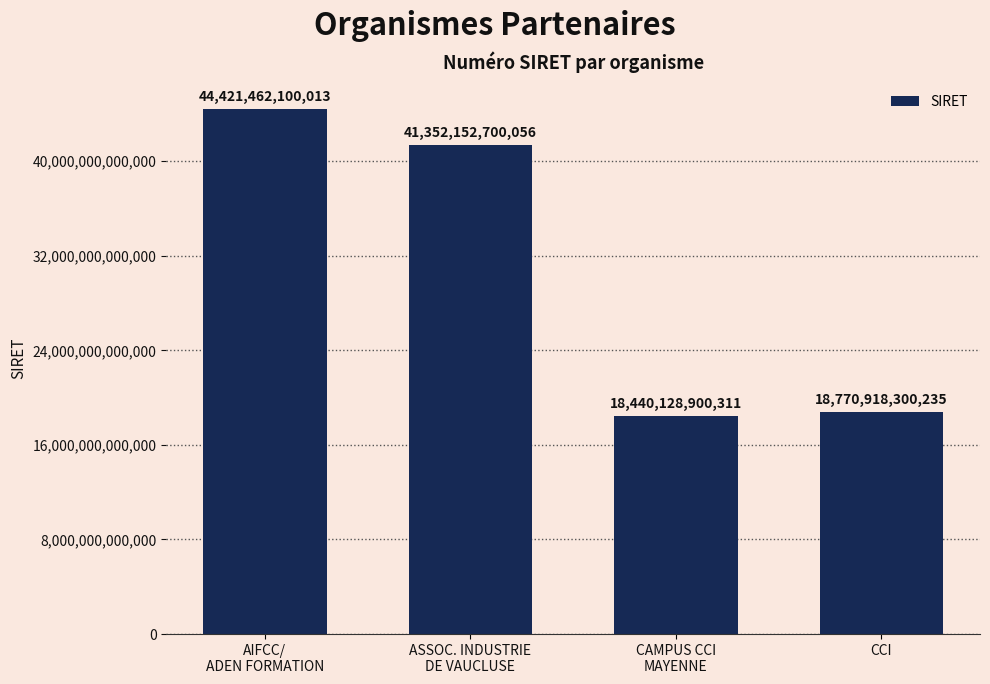

List the labels in order of value, smallest first.

CAMPUS CCI
MAYENNE, CCI, ASSOC. INDUSTRIE
DE VAUCLUSE, AIFCC/
ADEN FORMATION